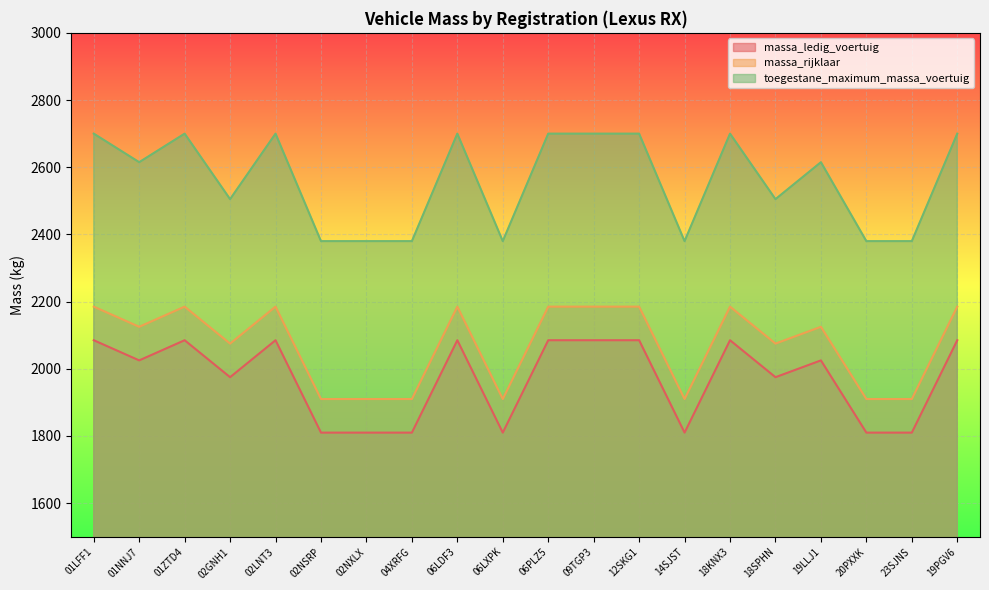

Reading left to right, list all the values displayed in this chart.

massa_ledig_voertuig: 2085	2025	2085	1975	2085	1810	1810	1810	2085	1810	2085	2085	2085	1810	2085	1975	2025	1810	1810	2085
massa_rijklaar: 2185	2125	2185	2075	2185	1910	1910	1910	2185	1910	2185	2185	2185	1910	2185	2075	2125	1910	1910	2185
toegestane_maximum_massa_voertuig: 2700	2615	2700	2505	2700	2380	2380	2380	2700	2380	2700	2700	2700	2380	2700	2505	2615	2380	2380	2700